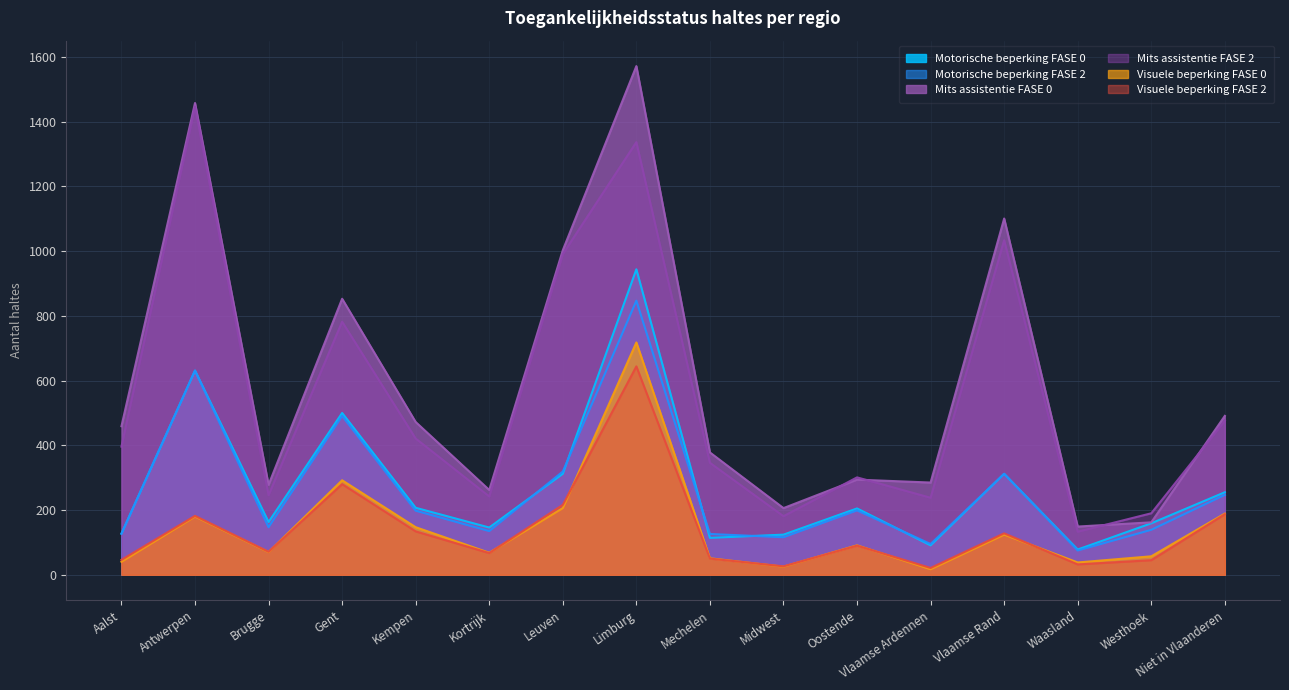

What is the total value across all series at Midwest?

678